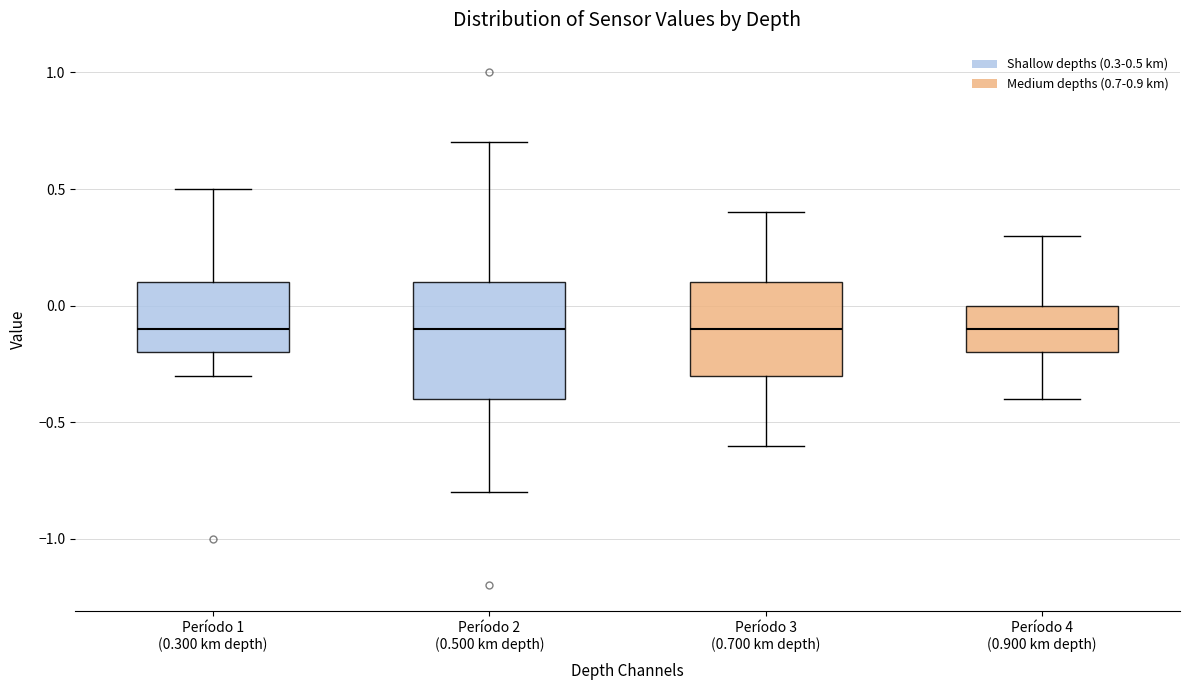

Reading left to right, read every box against the y-axis: the position of its median line, the range the box covers, and the ends of its whiskers. The values are not printed on the chart, so give them approximately, as read against the axis.

Período 1 (0.300 km depth): median -0.1, box -0.2 to 0.1, whiskers -0.3 to 0.5
Período 2 (0.500 km depth): median -0.1, box -0.4 to 0.1, whiskers -0.8 to 0.7
Período 3 (0.700 km depth): median -0.1, box -0.3 to 0.1, whiskers -0.6 to 0.4
Período 4 (0.900 km depth): median -0.1, box -0.2 to 0.0, whiskers -0.4 to 0.3